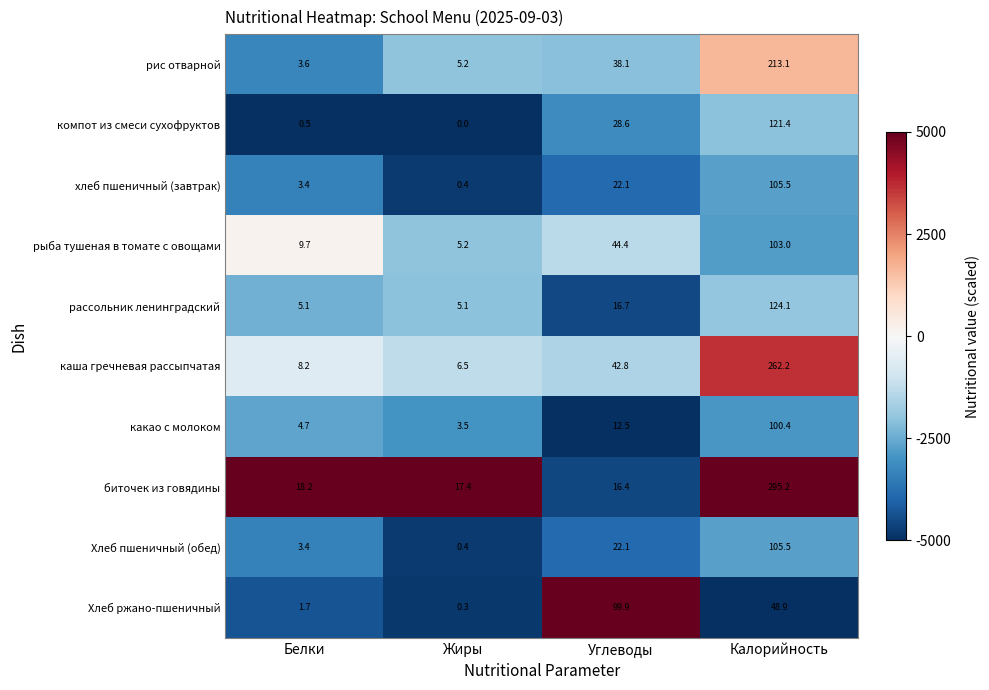

Is it true that биточек из говядины equals 16.4 at Углеводы?

True